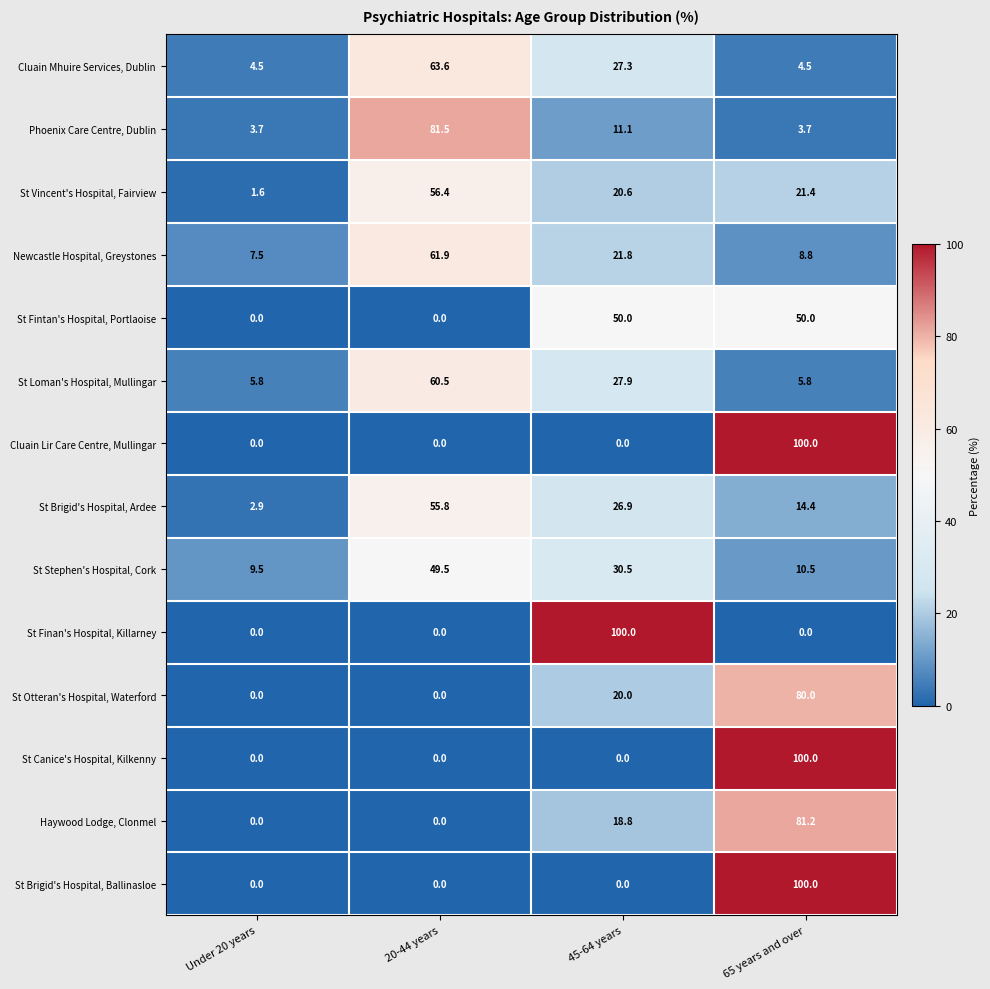

The St Otteran's Hospital, Waterford series shows 46.6 at Under 20 years. True or false?

False